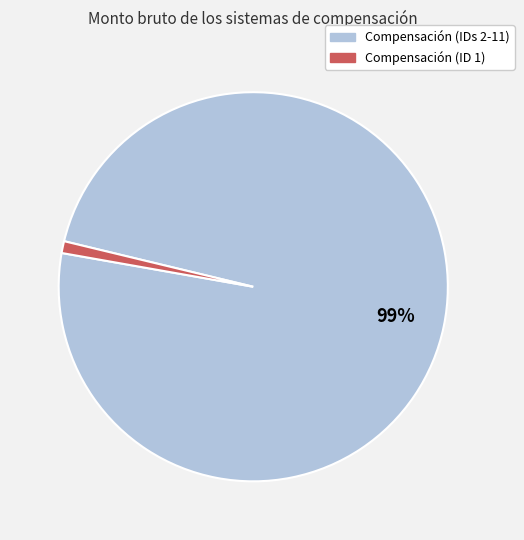

Is there a majority slice in this chart?

Yes